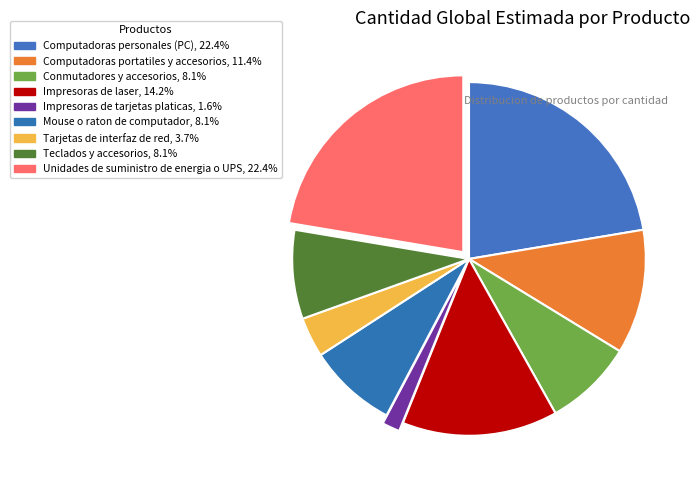

Does Computadoras personales (PC) account for over 50% of the chart?

No